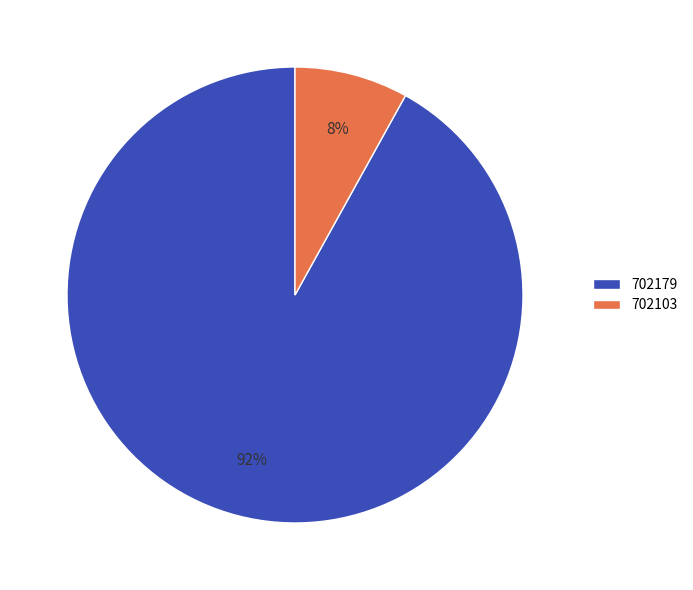

Which slice is the smallest?

702103